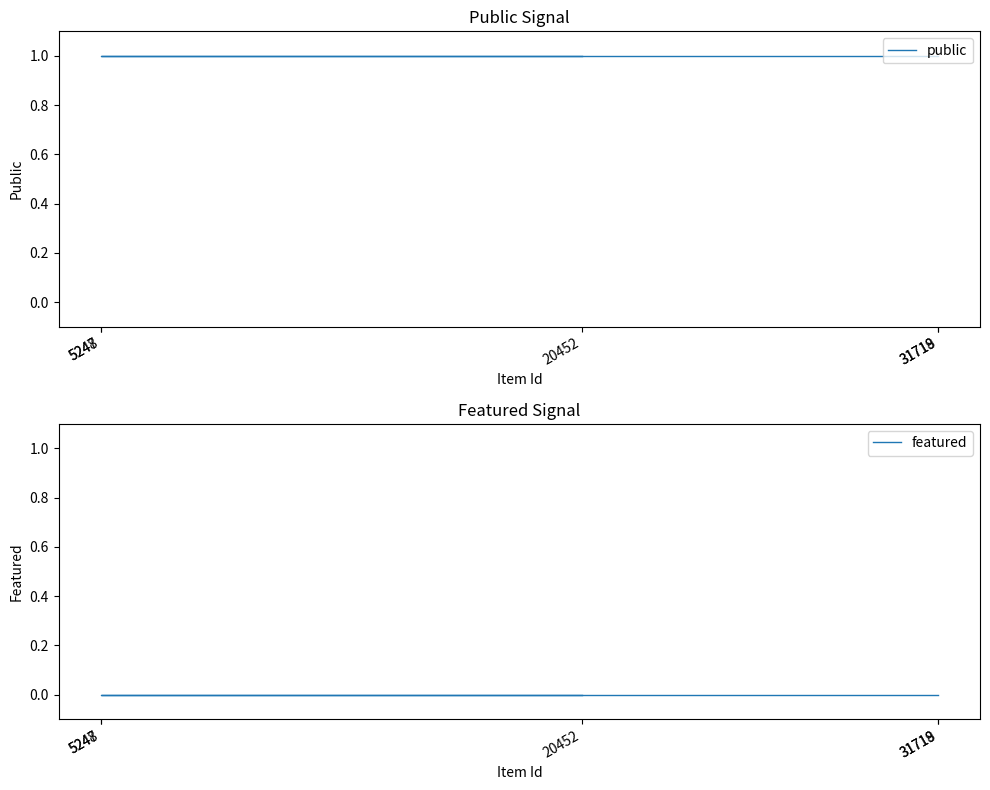

At which category is the sum across all series the highest?

31719